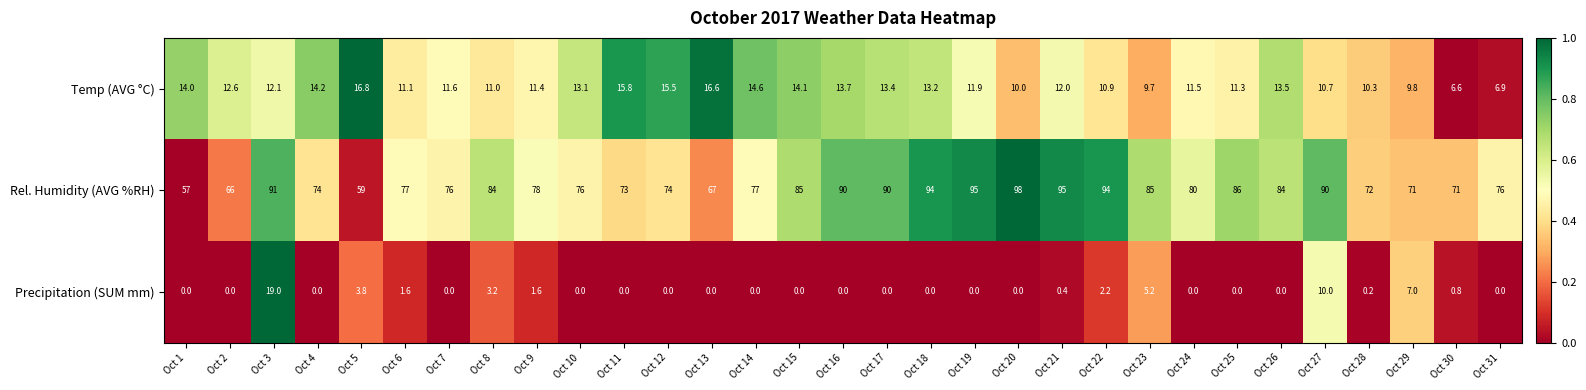

Which category has the highest value across all series?

Oct 20